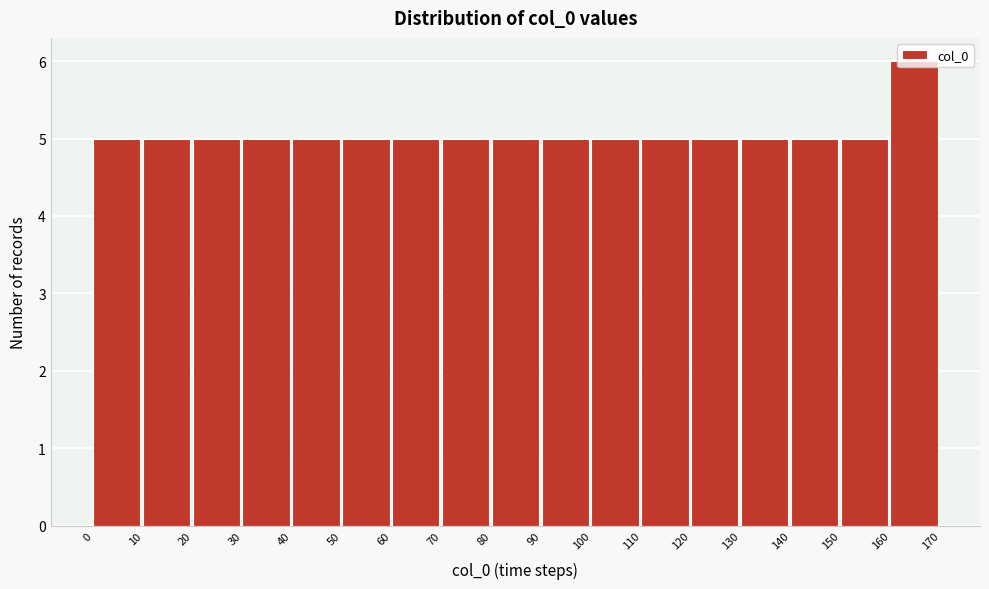

Reading left to right, list every bar in this chart as the range it spans on the x-axis followed by its height. The values are not printed on the chart, so give them approximately, as read against the axis.

0 to 10: 5
10 to 20: 5
20 to 30: 5
30 to 40: 5
40 to 50: 5
50 to 60: 5
60 to 70: 5
70 to 80: 5
80 to 90: 5
90 to 100: 5
100 to 110: 5
110 to 120: 5
120 to 130: 5
130 to 140: 5
140 to 150: 5
150 to 160: 5
160 to 170: 6